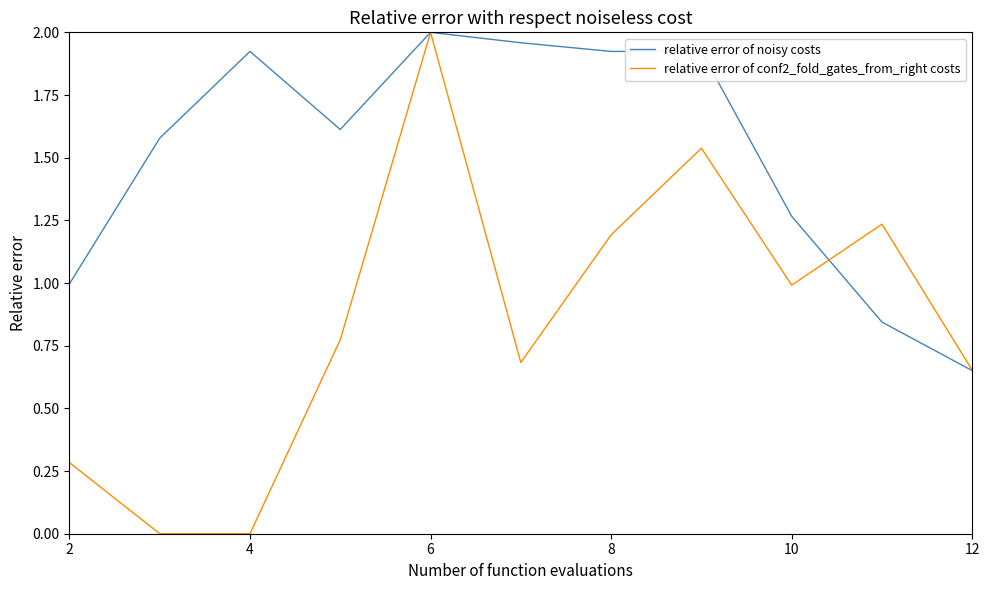

What is the sum of all relative error of conf2_fold_gates_from_right costs values?

9.3